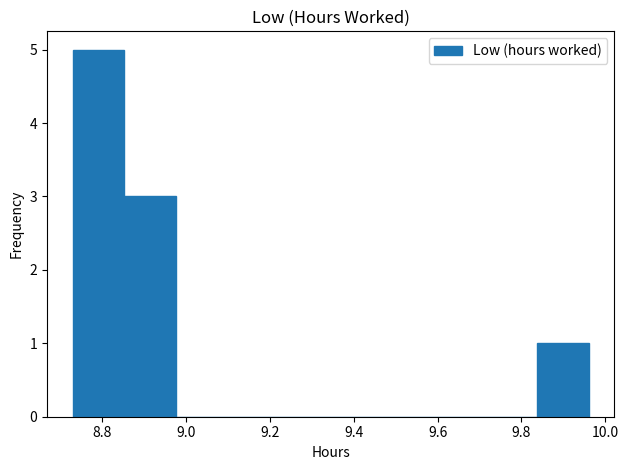

What is the height of the bar covering 8.74 to 8.86 on the x-axis? Neither the bar edges nor the heights are printed on the chart, so give them approximately, as read against the axes.

5